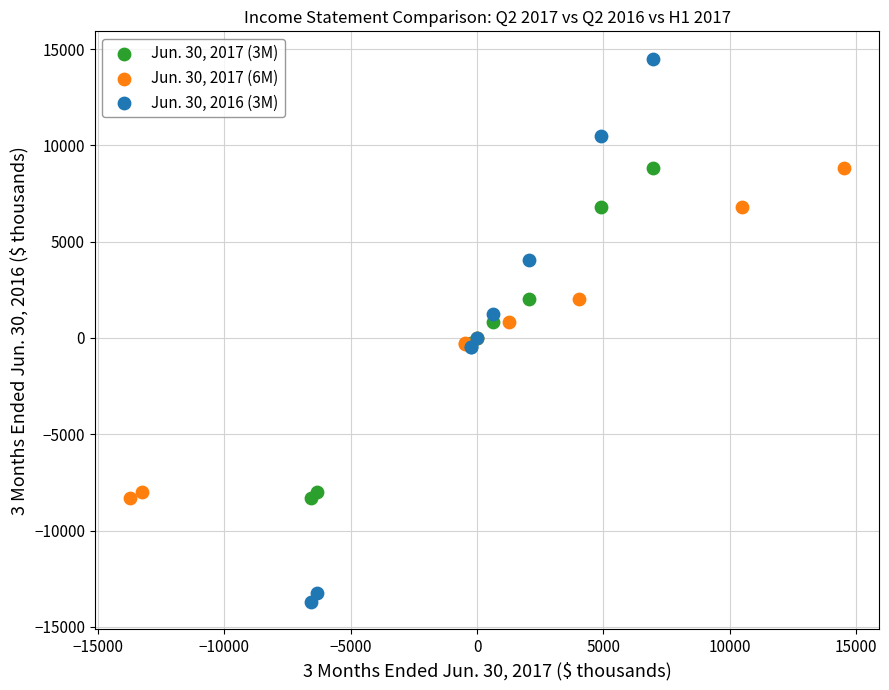

Which series has the widest spread of Y values?

Jun. 30, 2016 (3M)